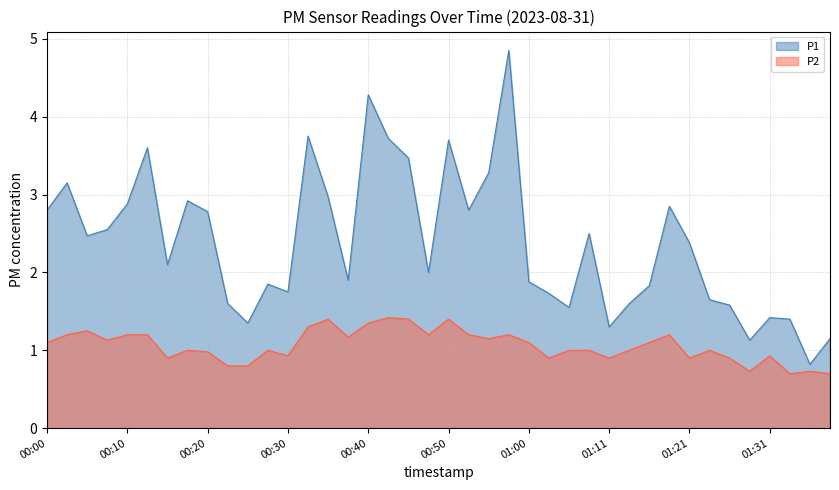

True or false: P1 and P2 intersect in this chart.

False